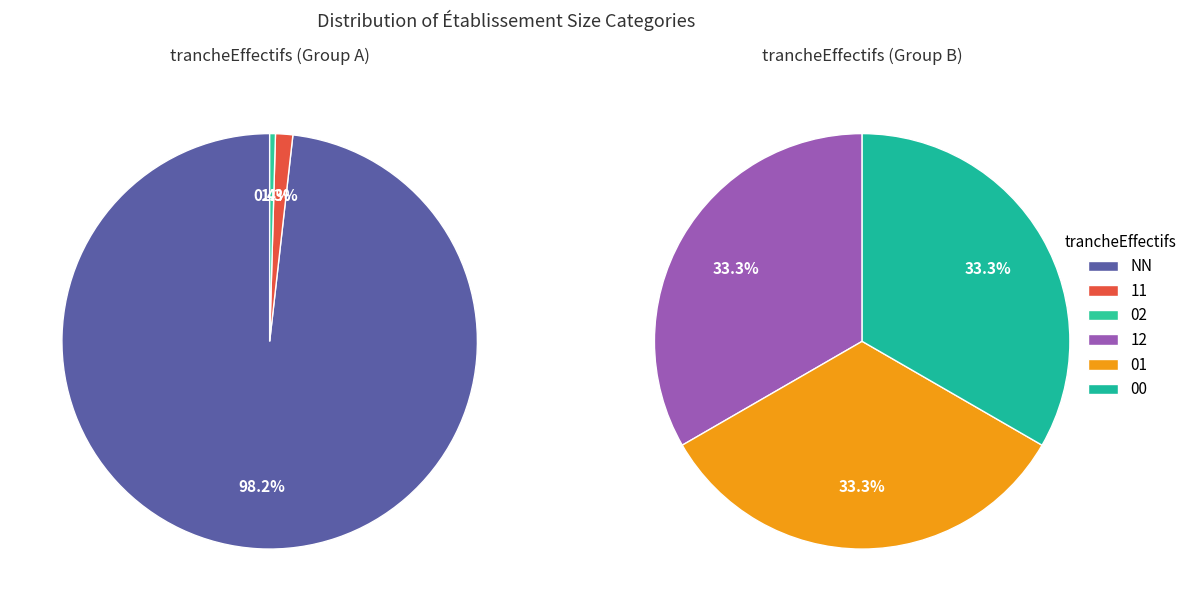

What is the smallest slice in the pie chart?

02